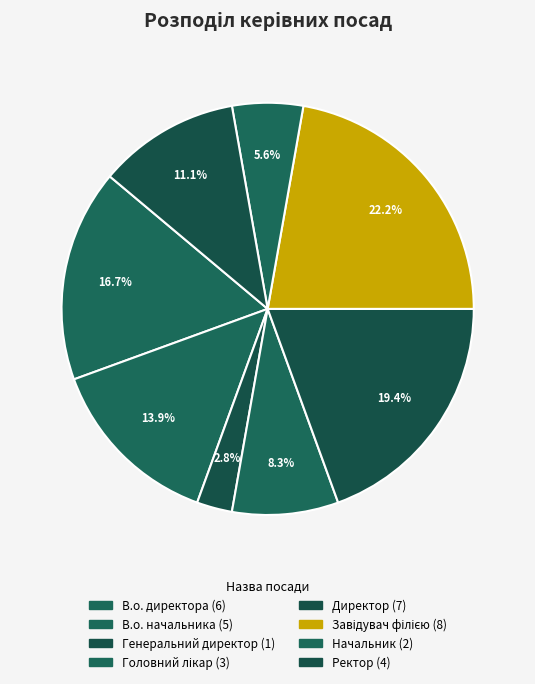

What portion of the pie excludes Завідувач філією?

77.8%